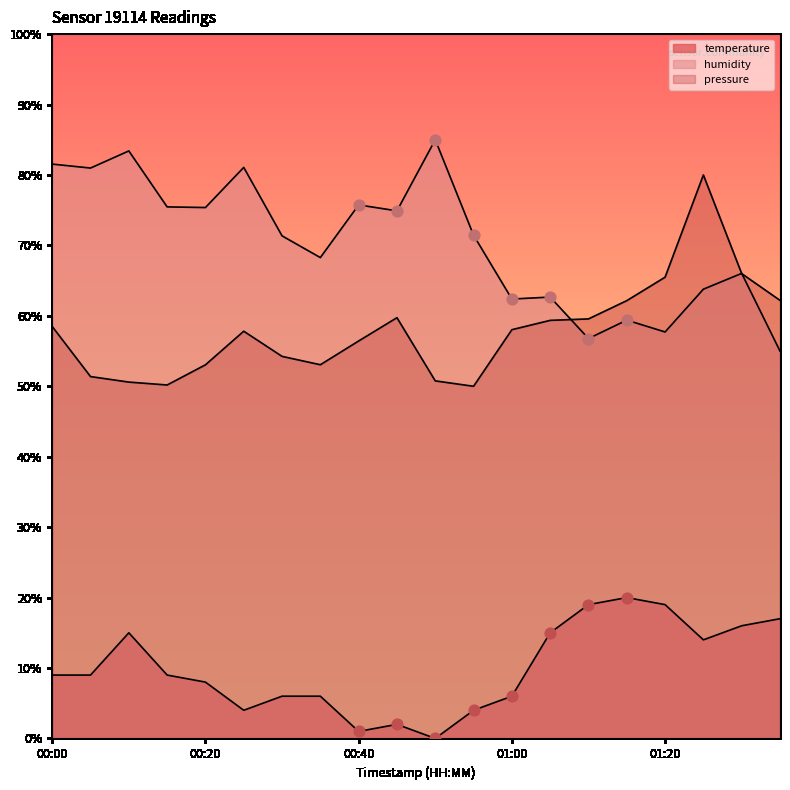

At how many categories does at least one series exceed 13?

20